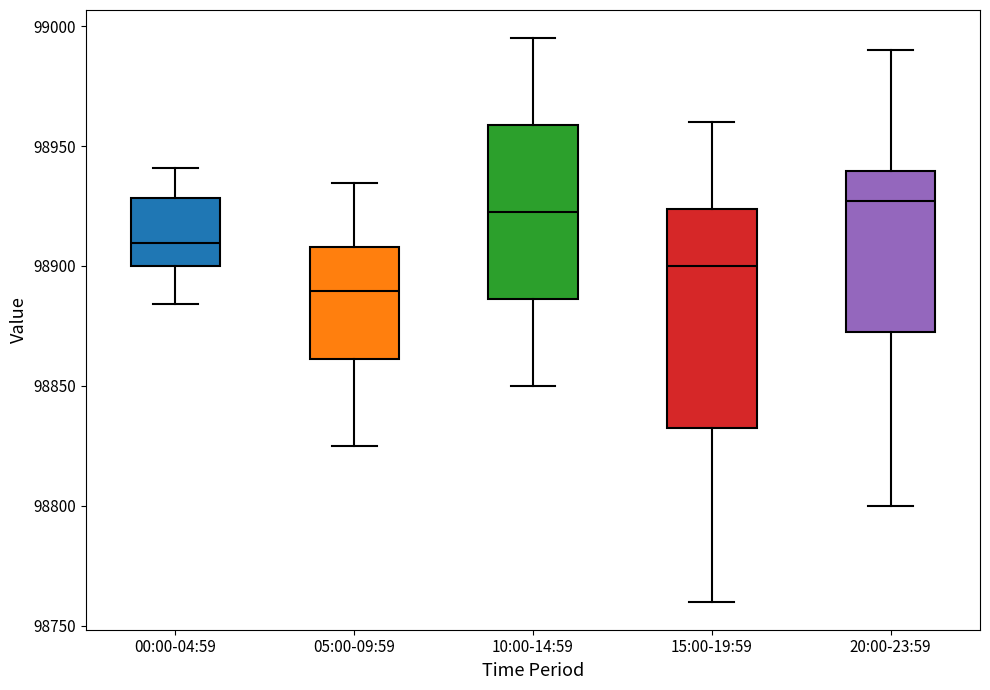

Reading left to right, transcribe this box plot: for each box, give where its median line is, the range the box spans, and where its two whiskers end, as read against the y-axis. The values are not printed on the chart, so give them approximately, as read against the axis.

00:00-04:59: median 98910, box 98900 to 98930, whiskers 98885 to 98940
05:00-09:59: median 98890, box 98860 to 98910, whiskers 98825 to 98935
10:00-14:59: median 98925, box 98885 to 98960, whiskers 98850 to 98995
15:00-19:59: median 98900, box 98835 to 98925, whiskers 98760 to 98960
20:00-23:59: median 98925, box 98875 to 98940, whiskers 98800 to 98990